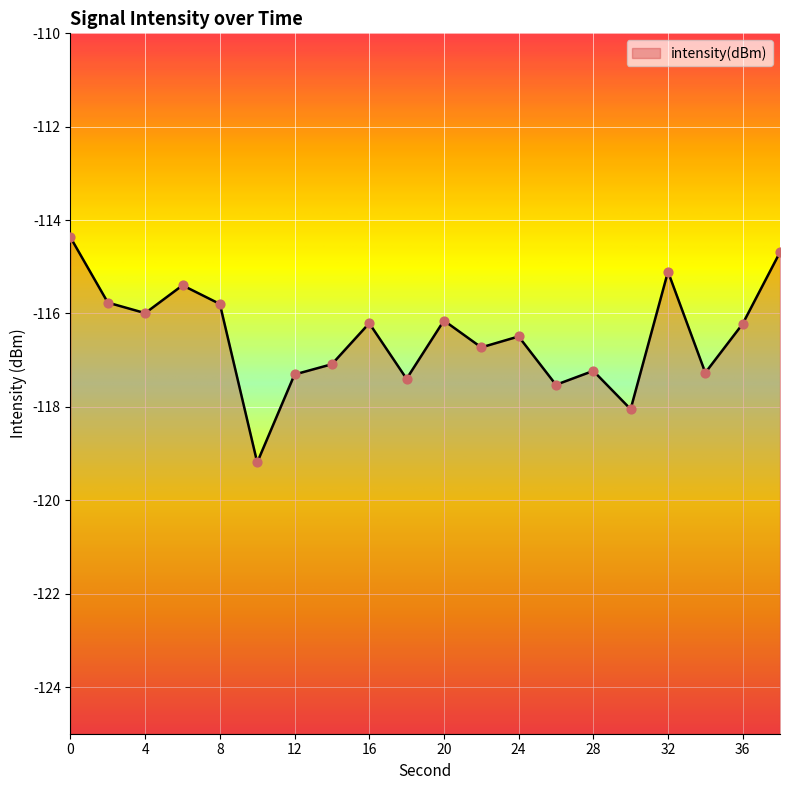

What is the change in value from 18 to 32?

+2.3